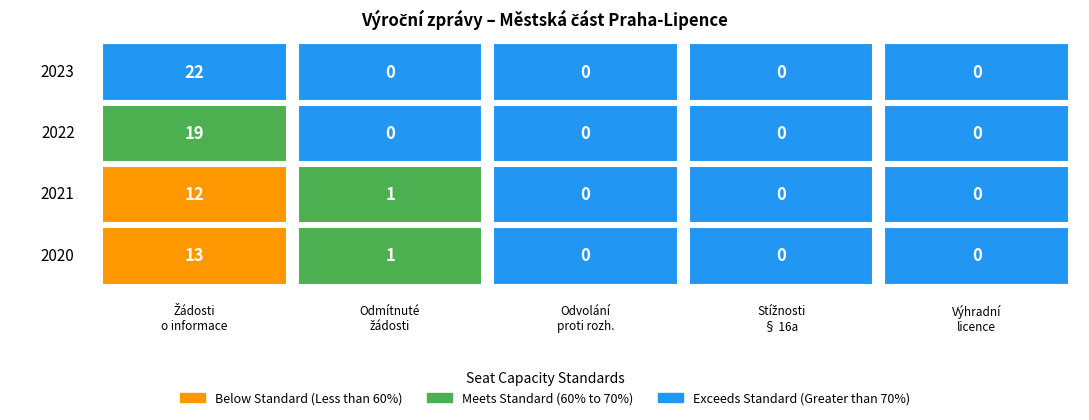

Reading left to right, what are all the values shown in this chart?

Počet podaných žádostí o informace: 22	19	12	13
Počet odmítnutých žádostí o informace: 0	0	1	1
Počet podaných odvolání proti rozhodnutí: 0	0	0	0
Počet stížností podaných podle § 16a: 0	0	0	0
Počet poskytnutých výhradních licencí: 0	0	0	0